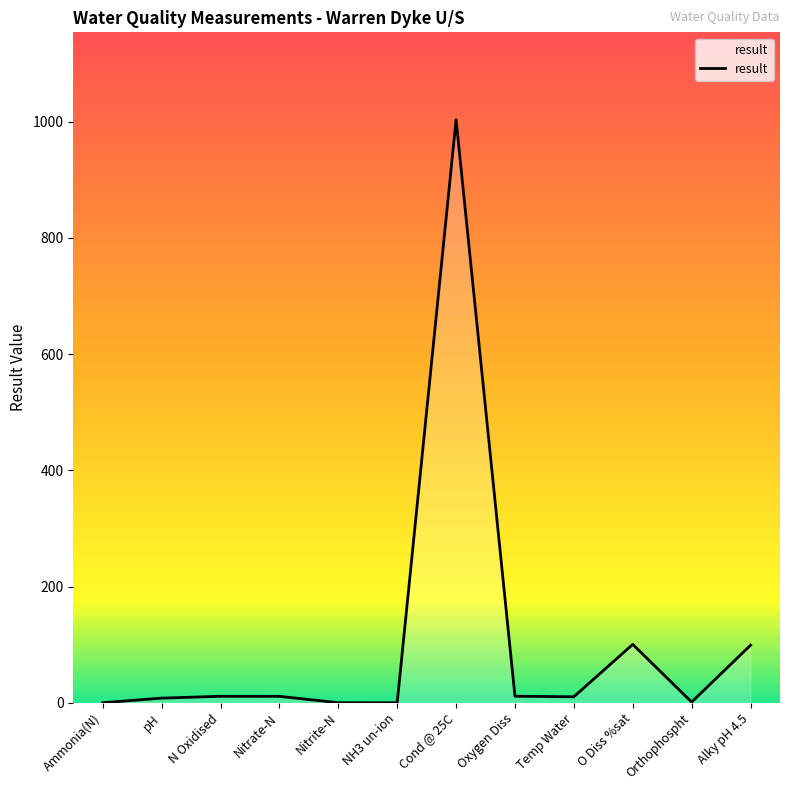

What is the difference between the values at O Diss %sat and NH3 un-ion?

100.4